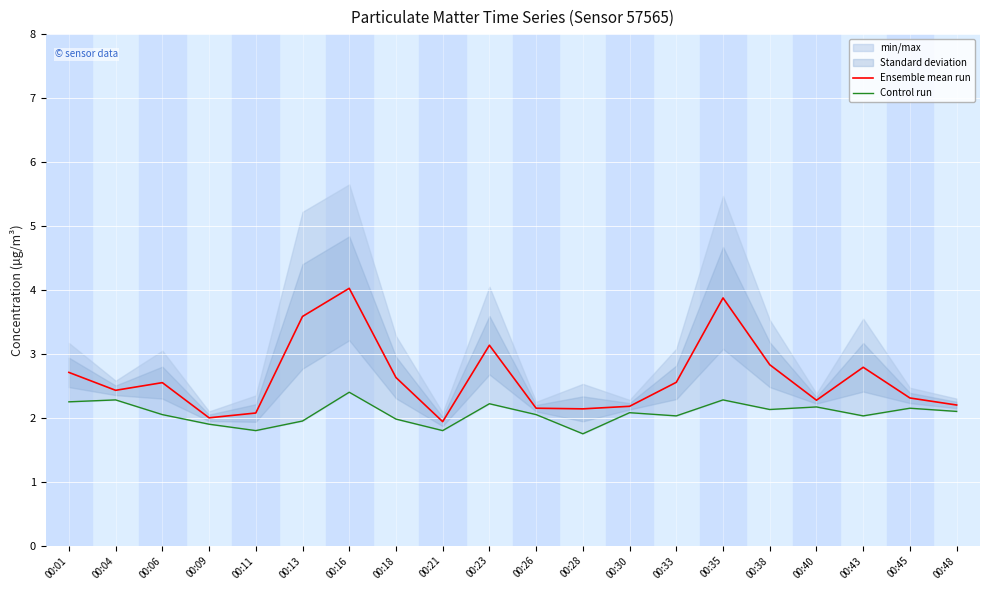

Between 00:28 and 00:35, which series saw the biggest shift?

Ensemble mean run